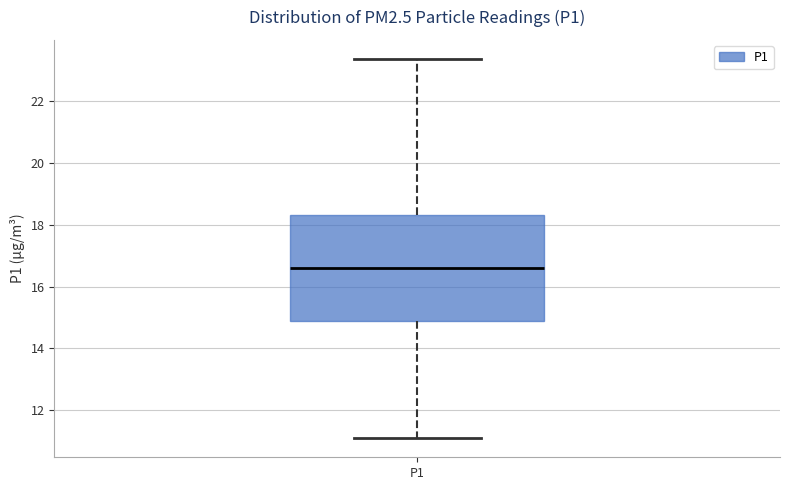

Where does the median line of the box for P1 sit on the y-axis? The values are not printed on the chart, so give them approximately, as read against the axis.

16.6